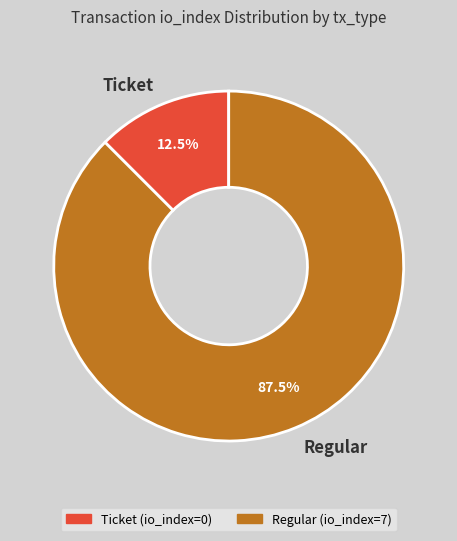

What is the largest slice in the pie chart?

Regular